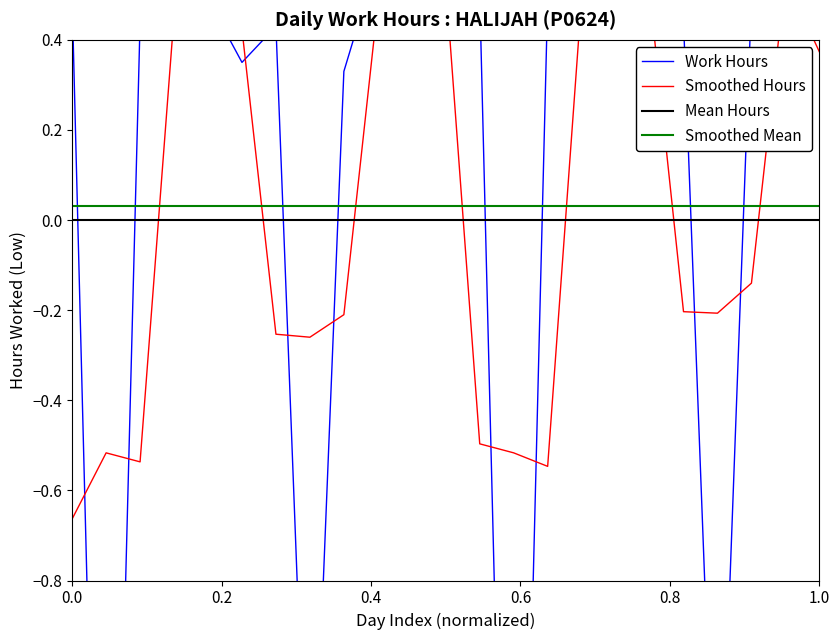

What is the value of the 20th point from the left?

-1.6